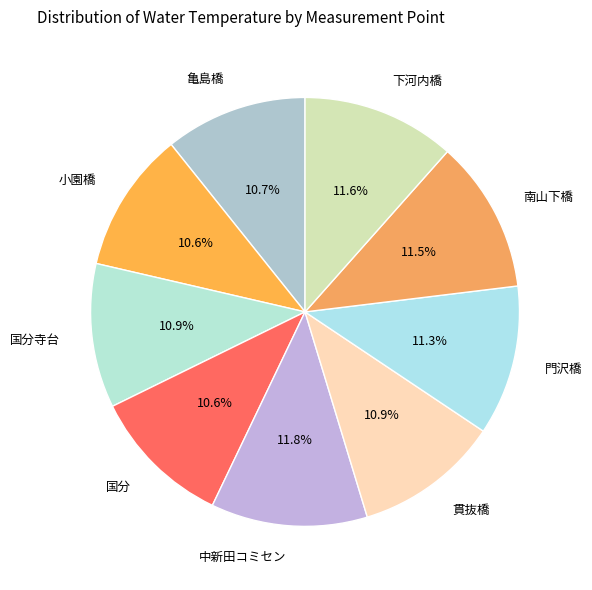

Count the number of slices in the pie.

9